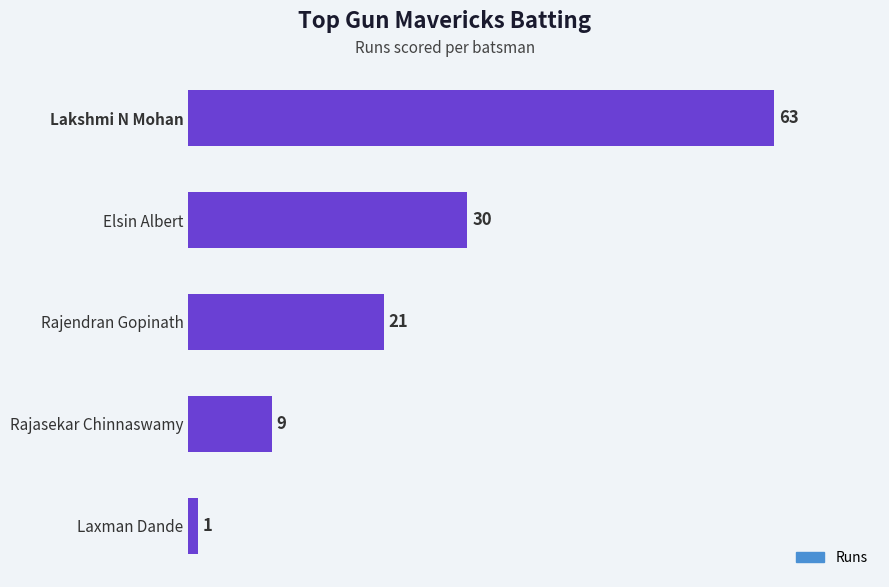

How many bars are there in total?

5